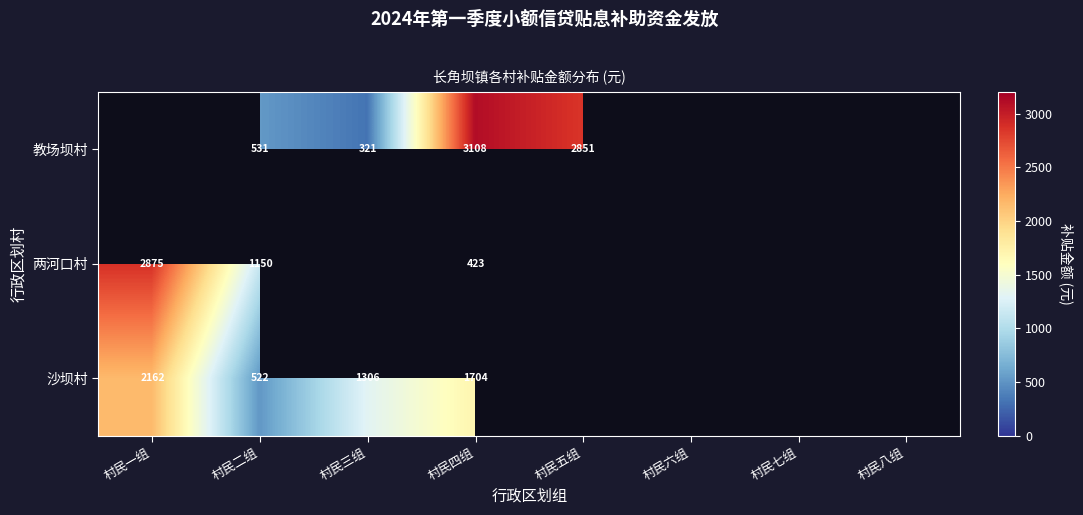

At 村民四组, list the series in order from largest to smallest.

教场坝村, 沙坝村, 两河口村